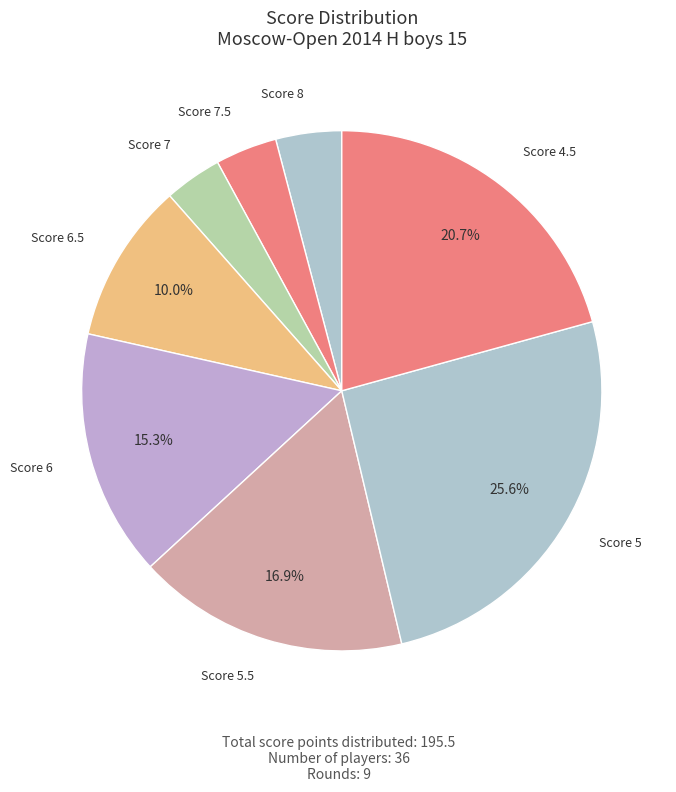

What is the largest slice in the pie chart?

Score 5